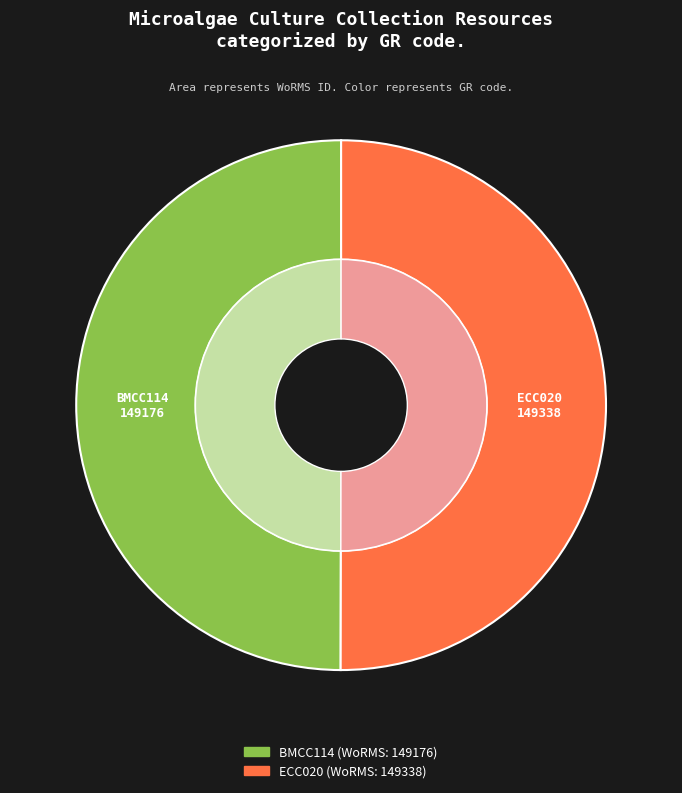

What is the majority slice?

ECC020